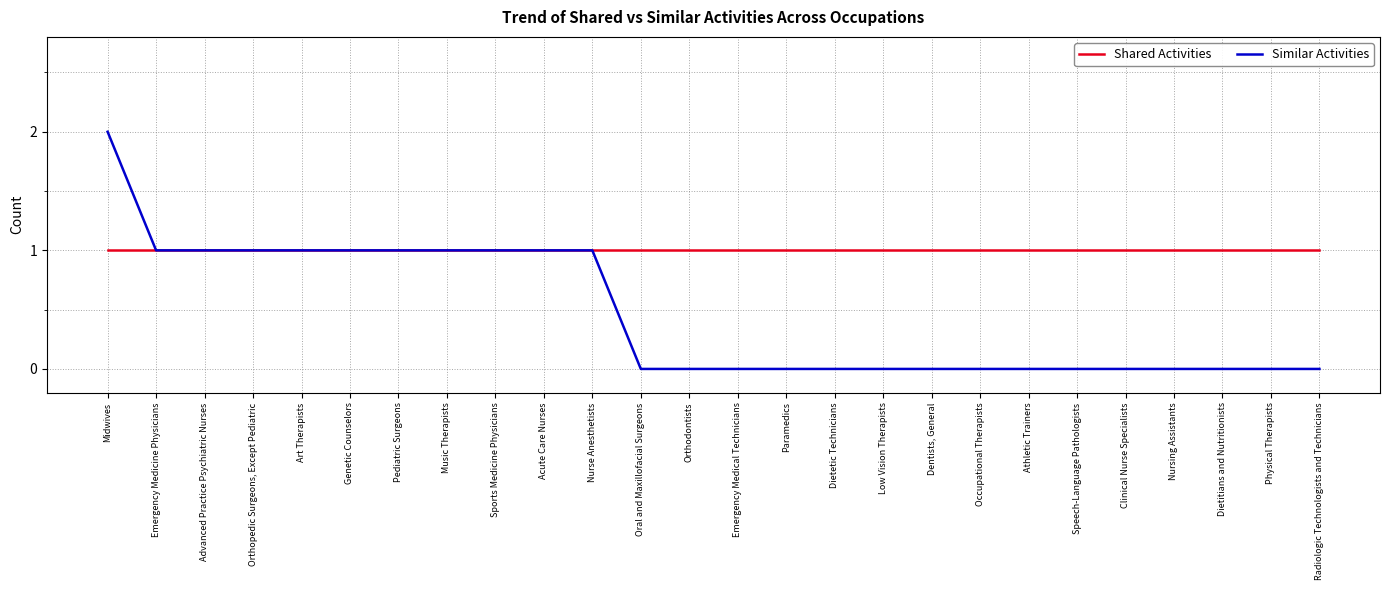

Which series has the largest range (max minus min)?

Similar Activities